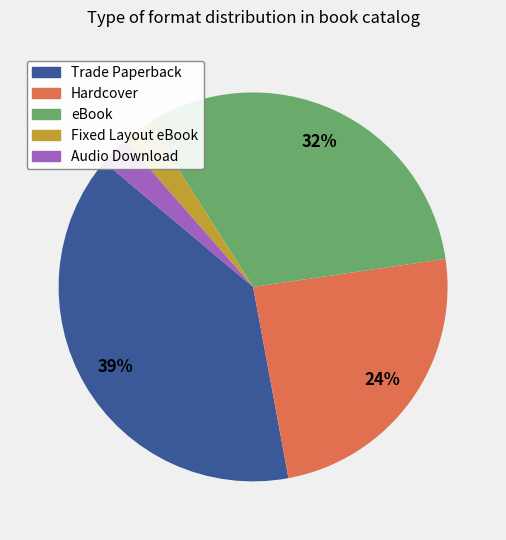

Combined, do Hardcover and Audio Download account for over 50%?

No